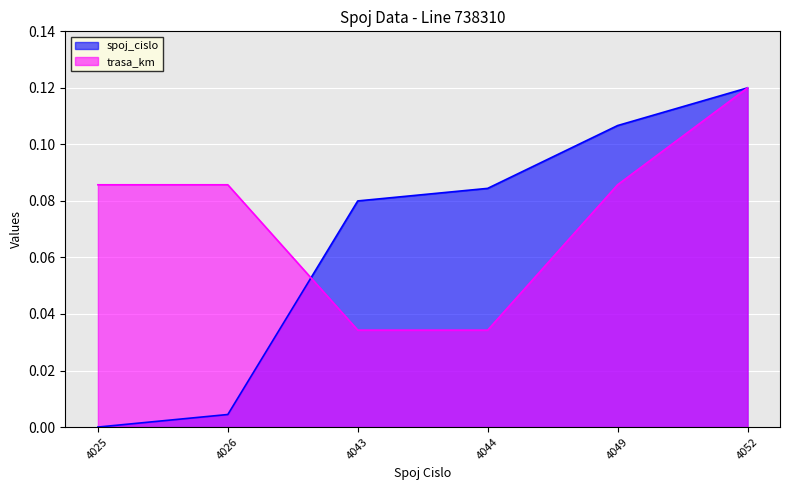

Which series has the largest range (max minus min)?

spoj_cislo